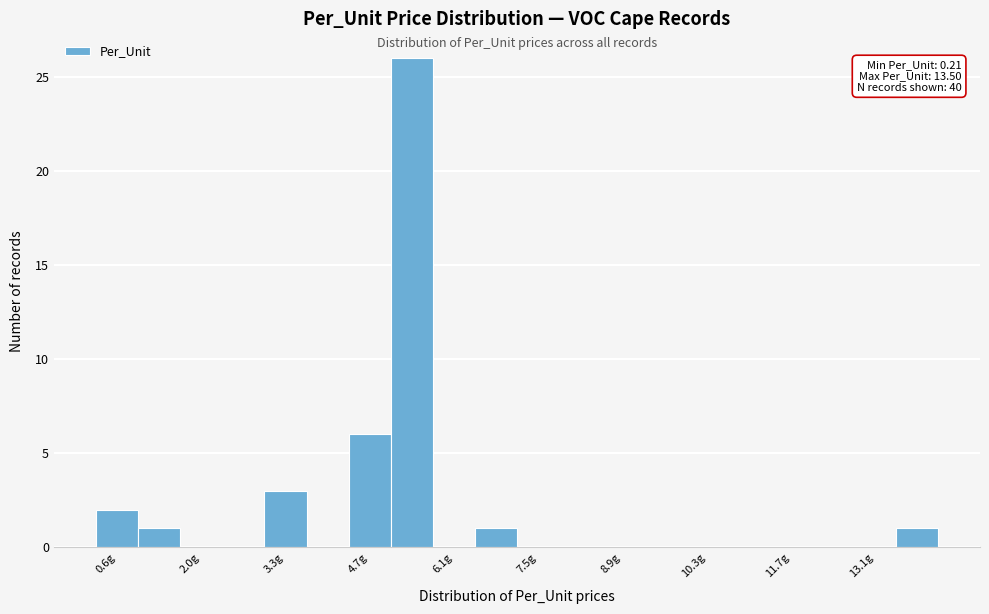

Around what value on the x-axis is the tallest bar? Give the approximate position of its centre, as read against the axis.

5.4